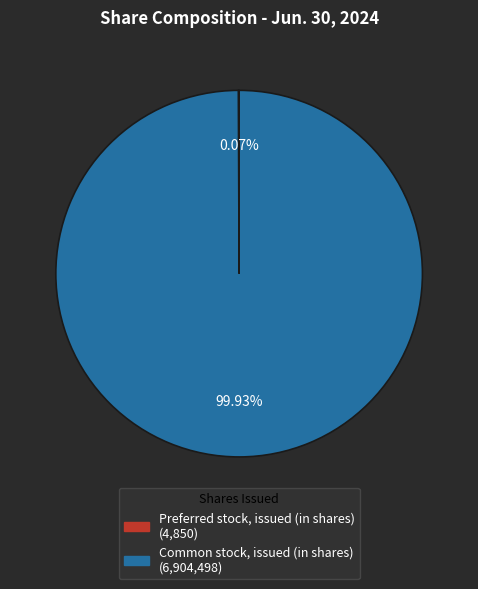

Which slice is the largest?

Common stock, issued (in shares)